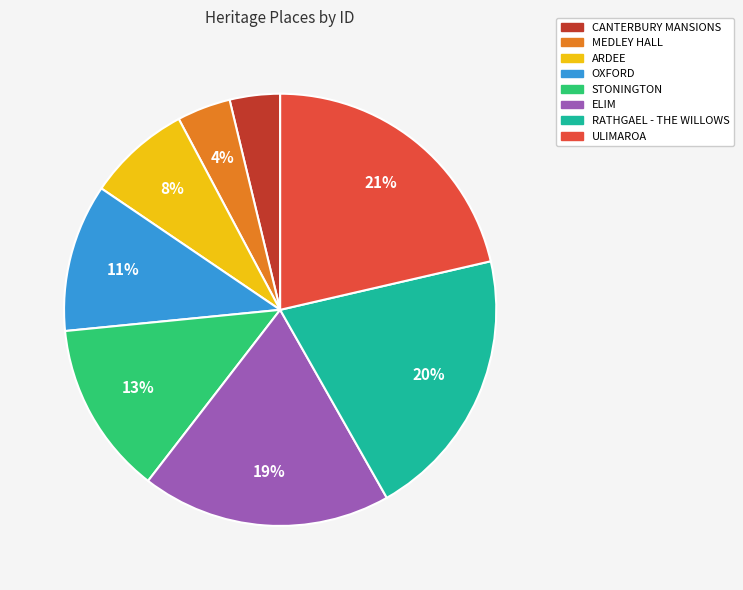

What is the largest slice in the pie chart?

ULIMAROA